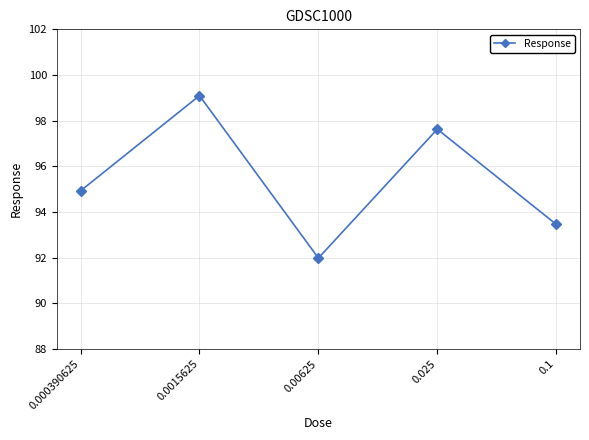

What is the ratio of the value at 0.00625 to the value at 0.025?

0.9